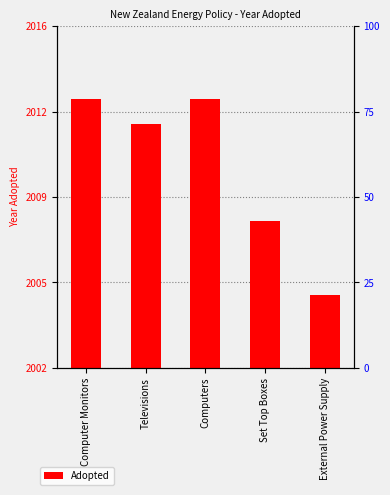

Where does the data first go above 2012?

Computer Monitors